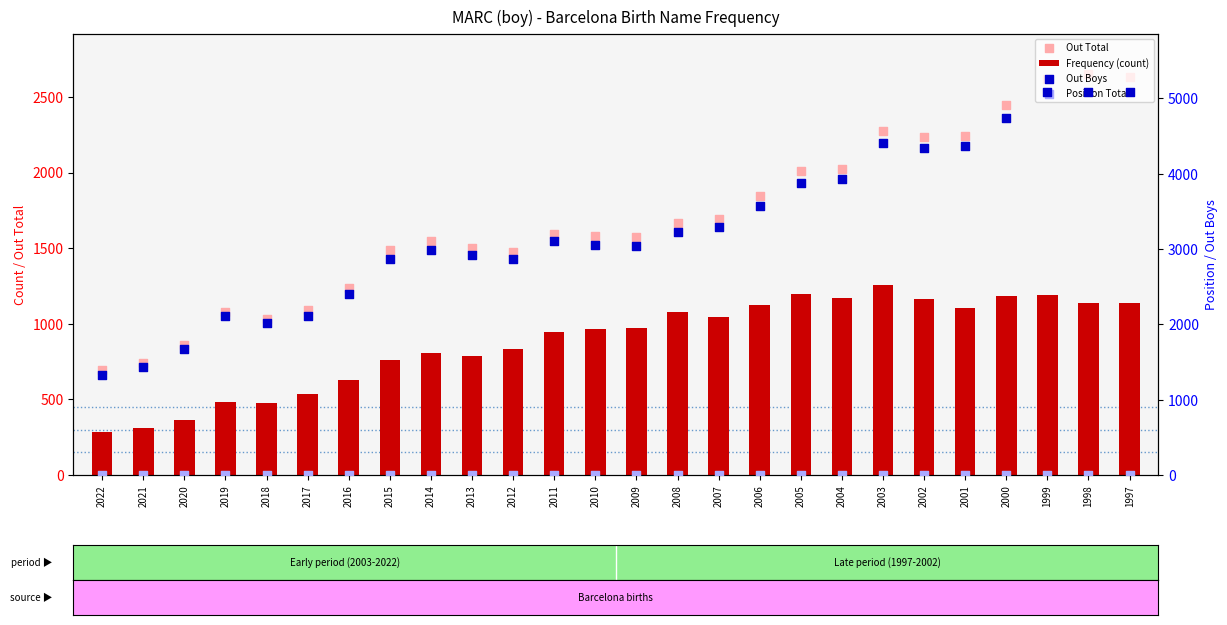

At how many categories does at least one series exceed 2652?

19